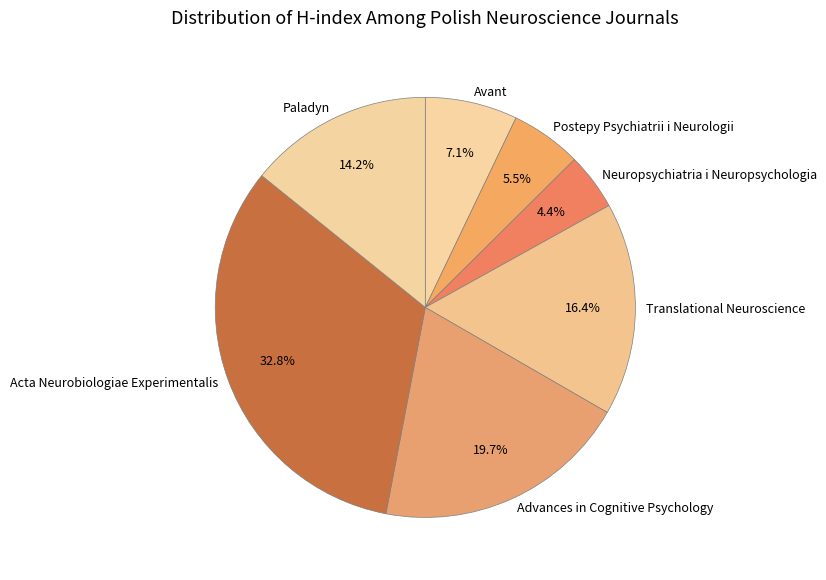

Is it true that Avant is 1% of the pie?

False